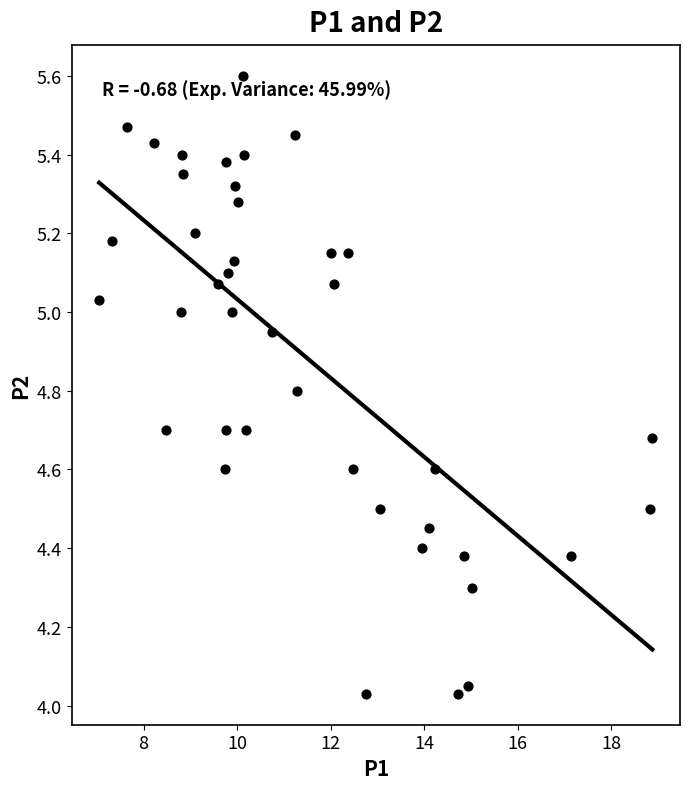

What is the range of Y values (max minus min)?

1.6